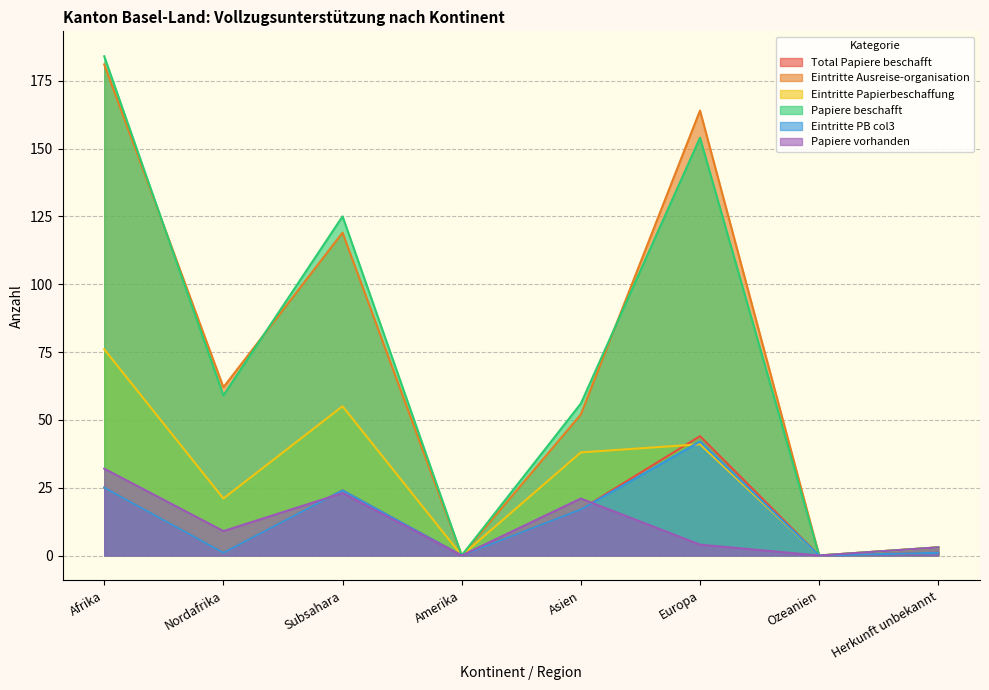

Rank the series at Herkunft unbekannt from highest to lowest value.

Eintritte Ausreise-organisation, Eintritte Papierbeschaffung, Papiere beschafft, Papiere vorhanden, Total Papiere beschafft, Eintritte PB col3